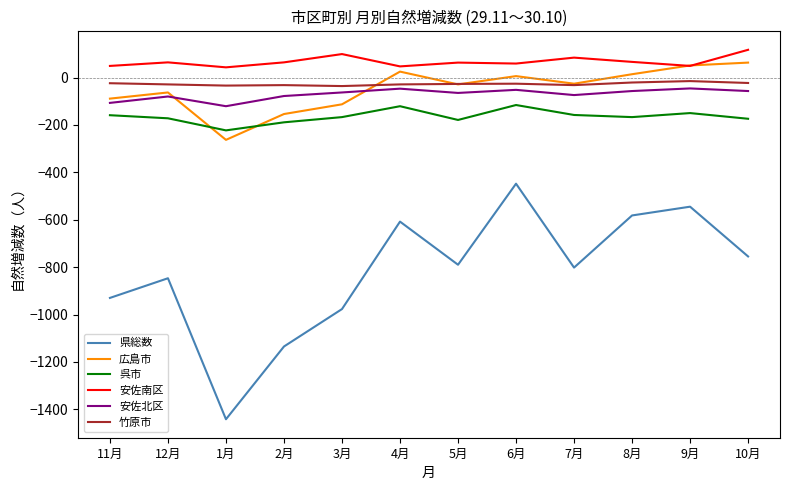

What is the minimum value for 安佐南区?

43